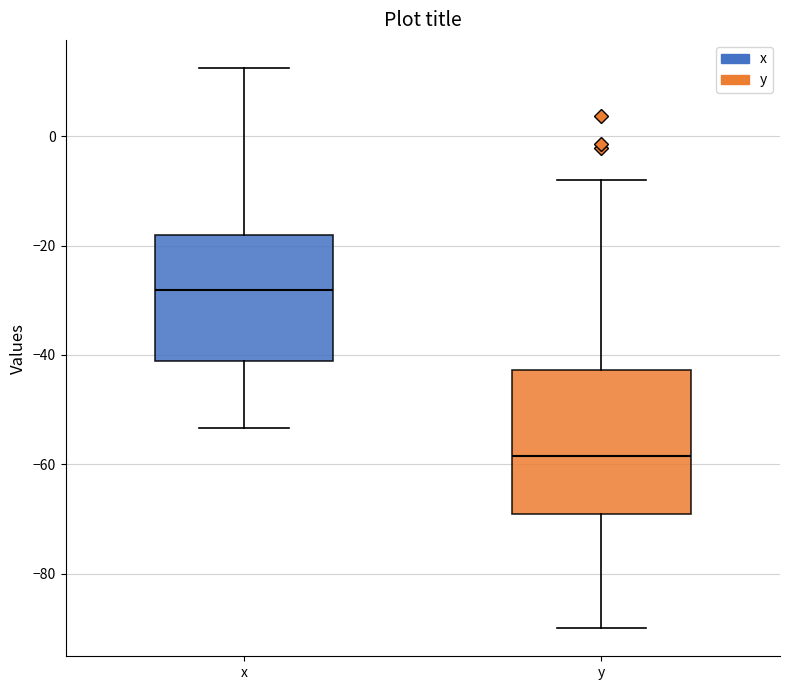

Comparing the boxes themselves (not the whiskers), which one is the tallest?

y